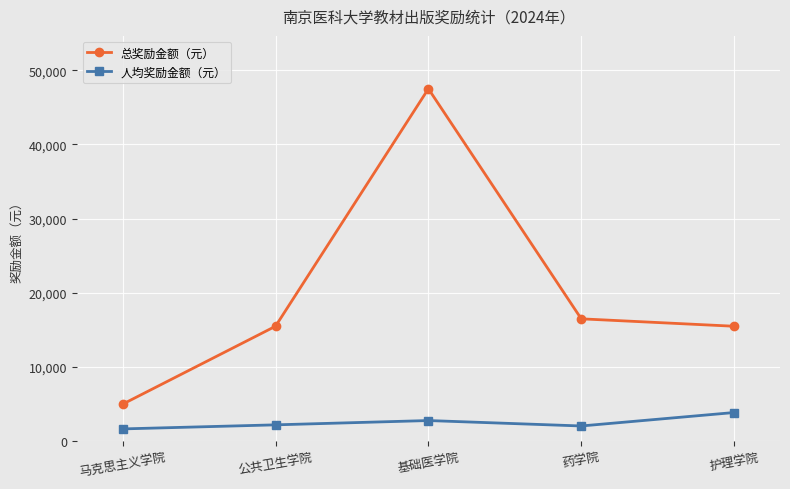

What are all the series names shown in the legend?

总奖励金额（元）, 人均奖励金额（元）